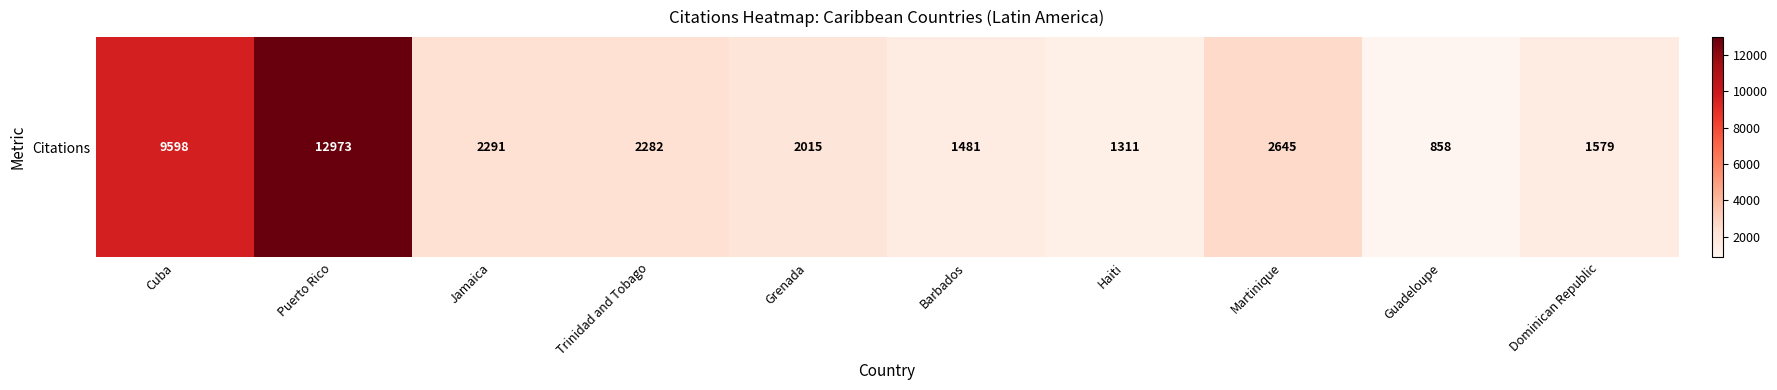

How many series are shown in this chart?

1